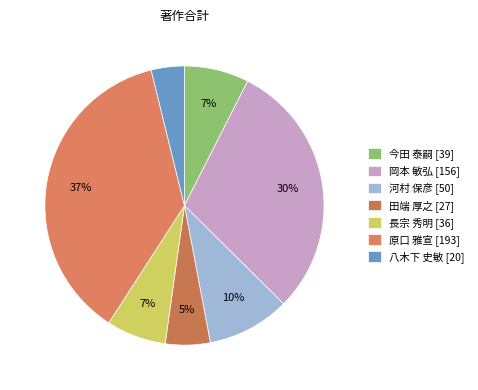

What is the change in value from 岡本 敏弘 to 原口 雅宣?

+37